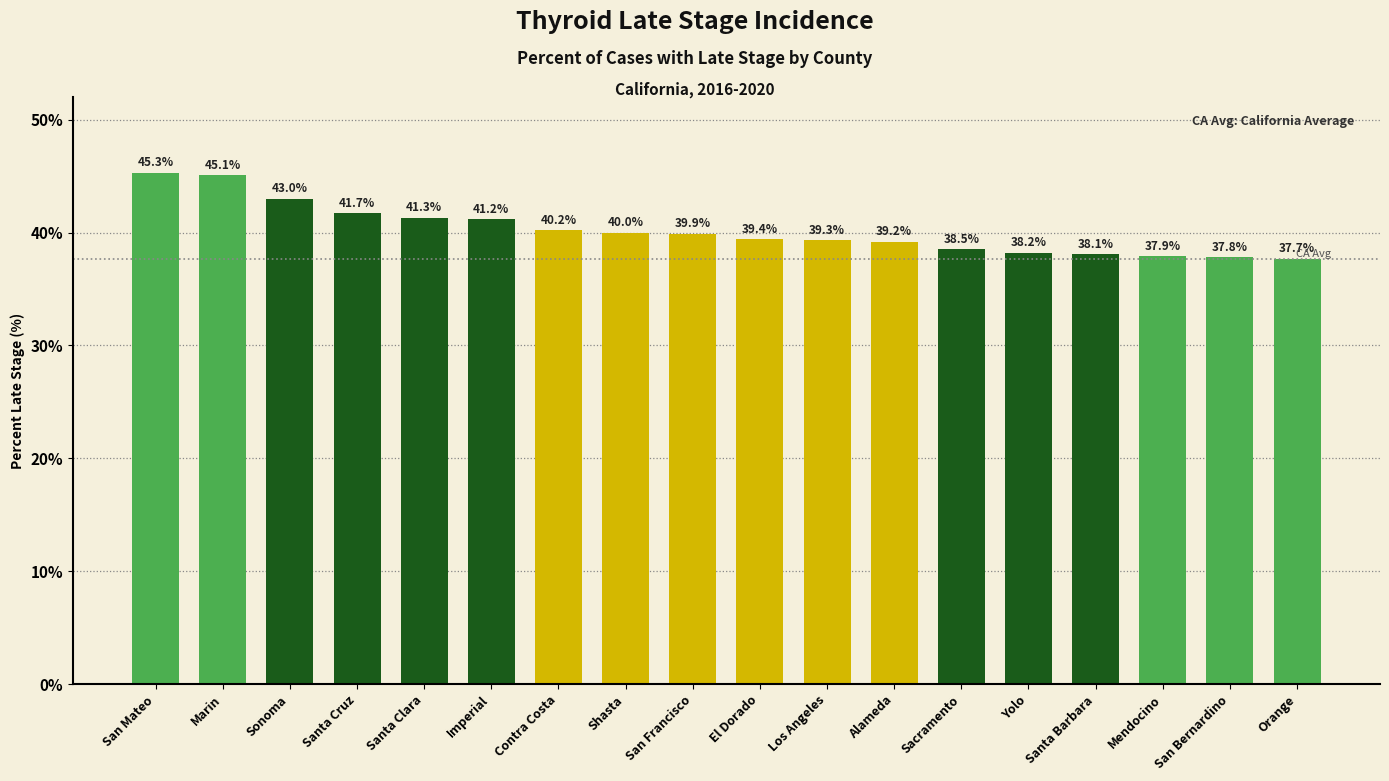

What is the label of the 9th bar from the right?

El Dorado